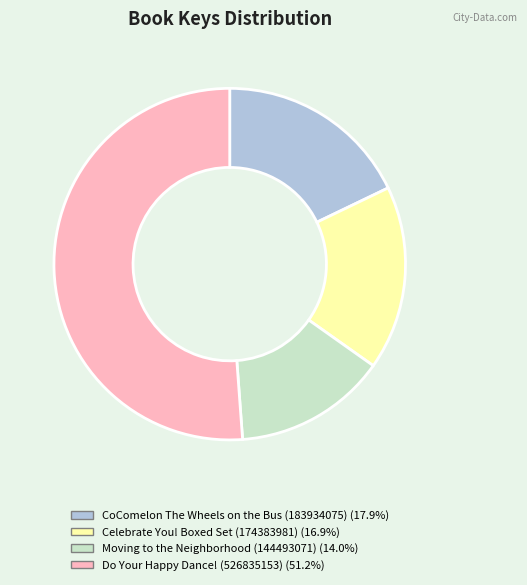

Does any single category account for the majority?

Yes